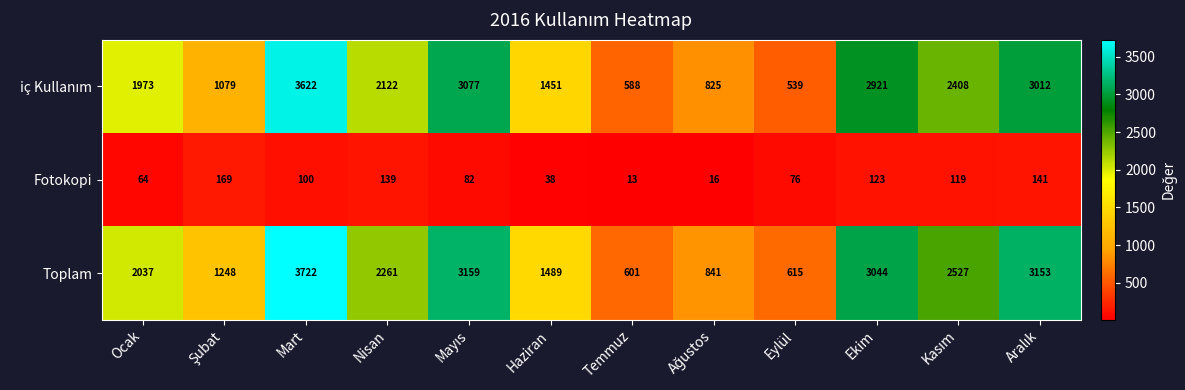

At which category is the sum across all series the highest?

Mart